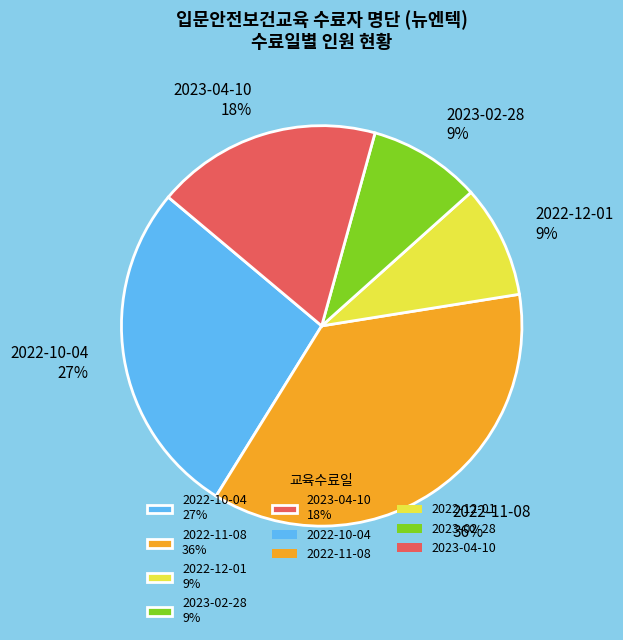

Which slice is the largest?

2022-11-08 36%